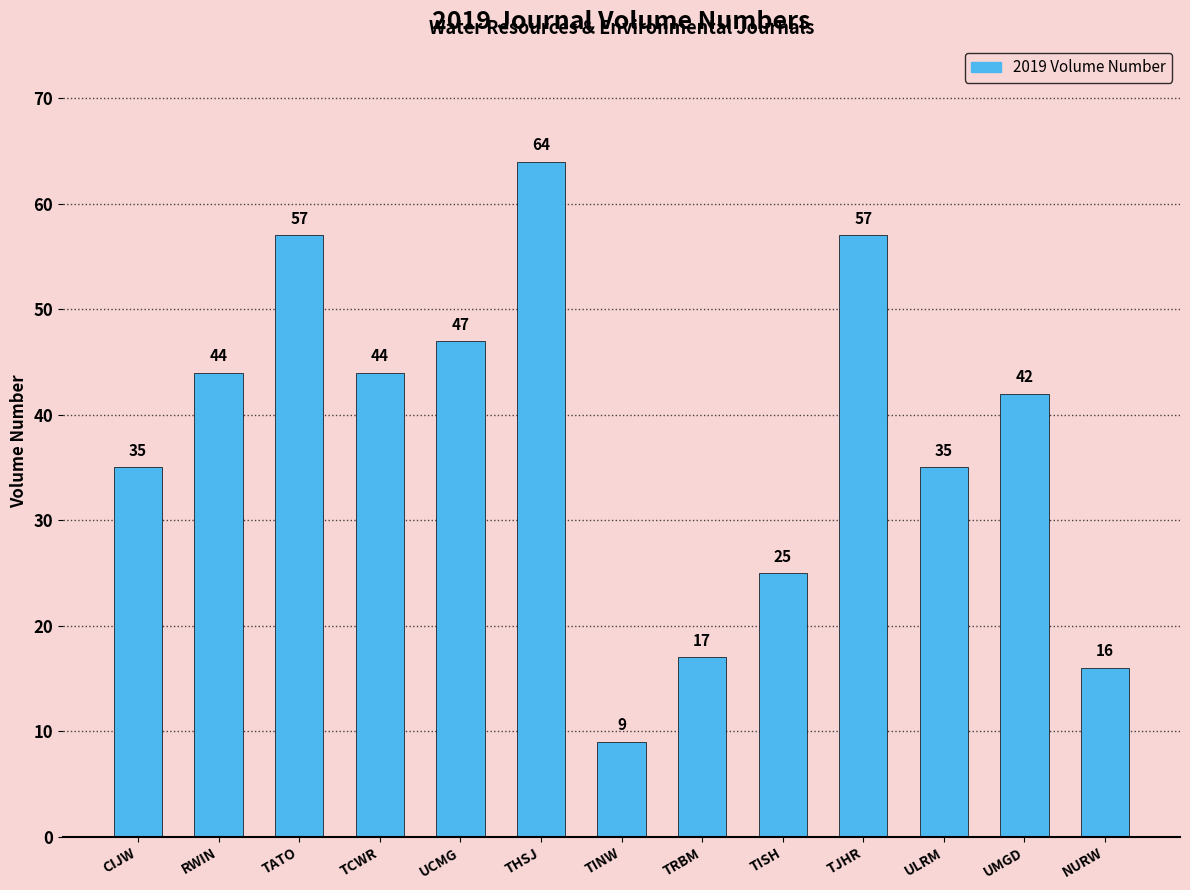

Which label corresponds to the smallest value in the chart?

TINW